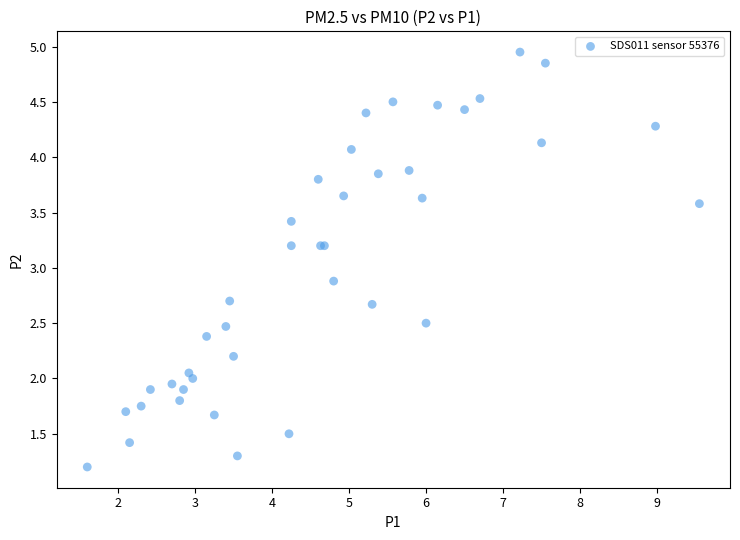

What Y value in the scatter plot is closest to 3?

2.9